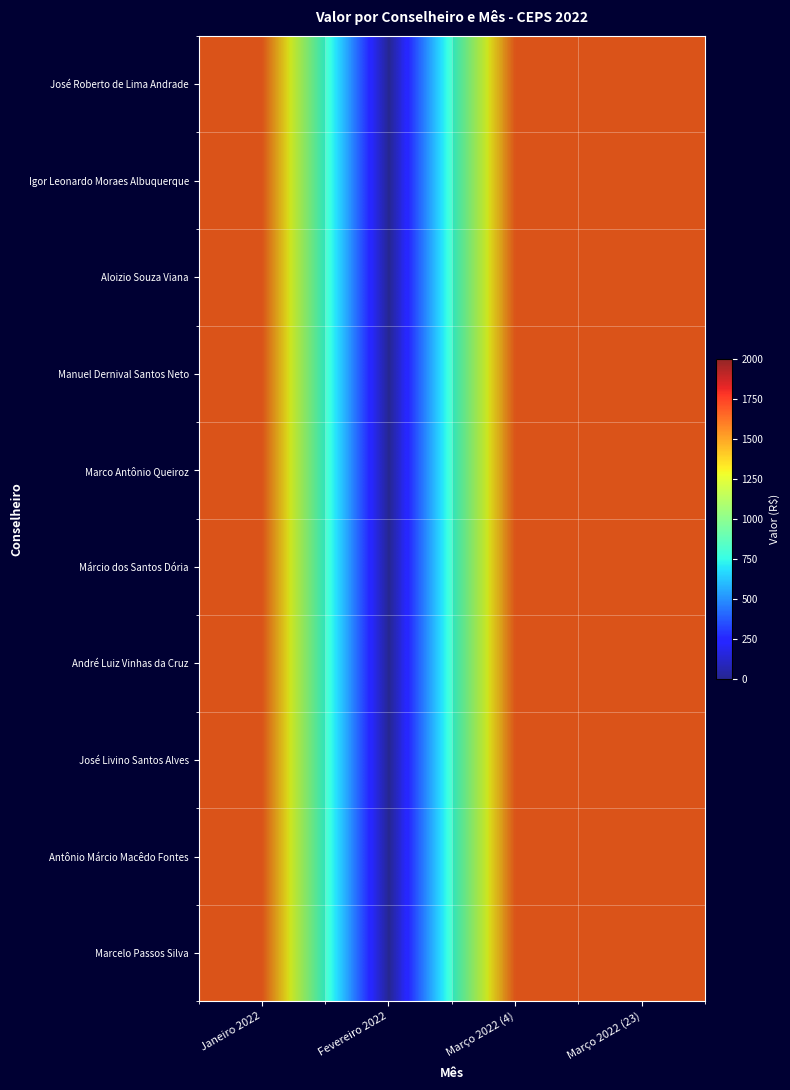

List the series in order of their peak value, highest first.

José Roberto de Lima Andrade, Igor Leonardo Moraes Albuquerque, Aloizio Souza Viana, Manuel Dernival Santos Neto, Marco Antônio Queiroz, Márcio dos Santos Dória, André Luiz Vinhas da Cruz, José Livino Santos Alves, Antônio Márcio Macêdo Fontes, Marcelo Passos Silva